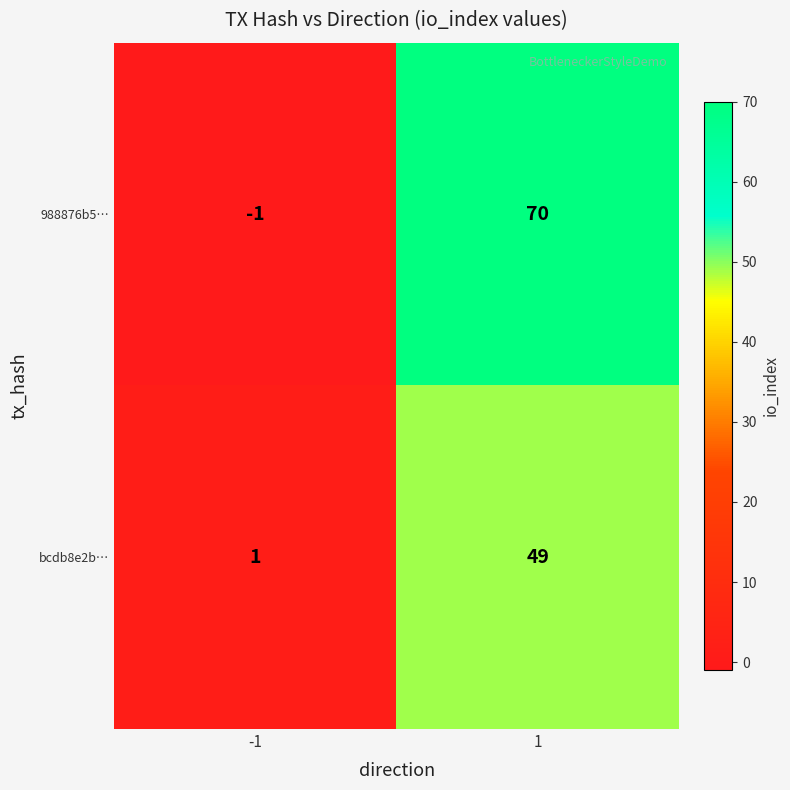

Reading left to right, what are all the values shown in this chart?

988876b5…: -1	70
bcdb8e2b…: 1	49